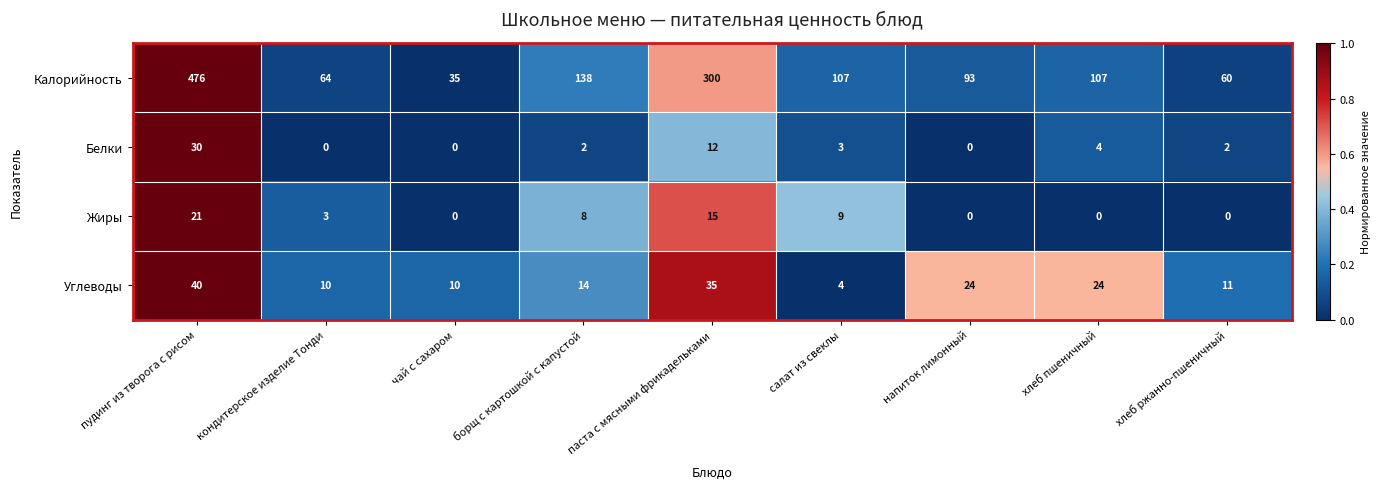

Which series has the largest range (max minus min)?

Калорийность